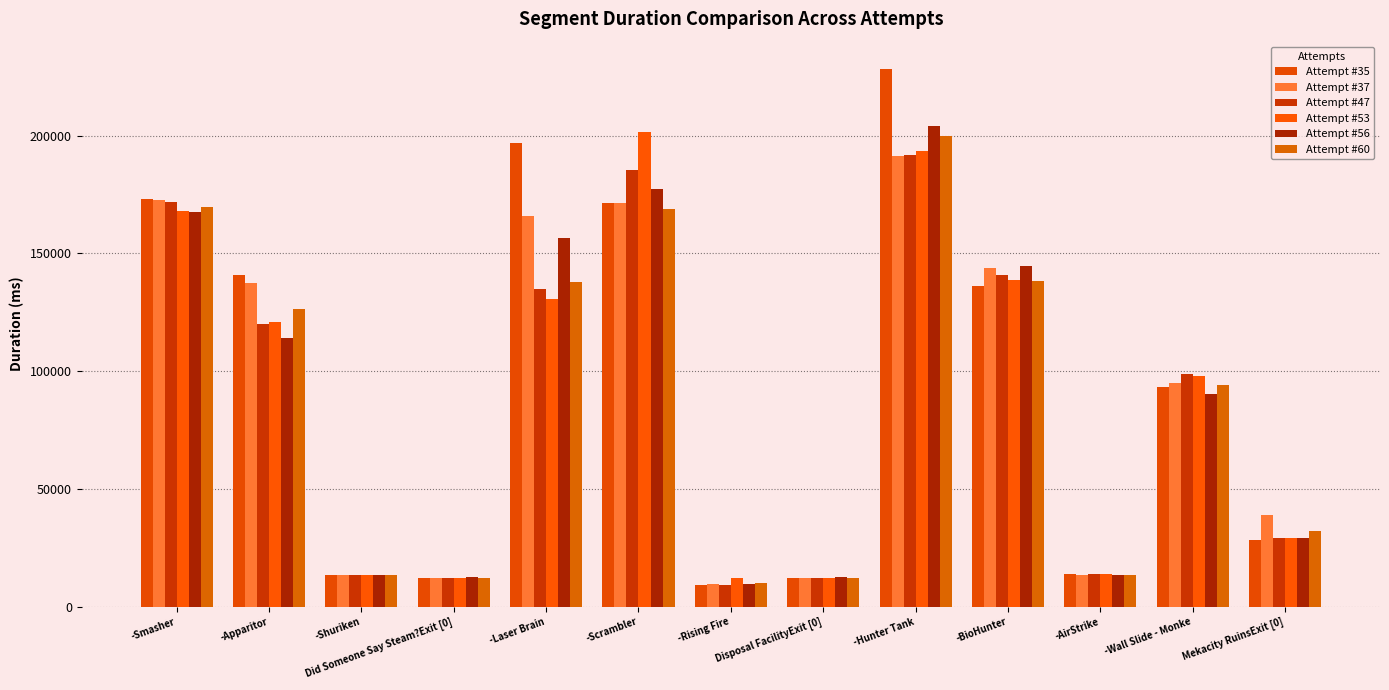

What is the label of the 7th bar from the left?

-Rising Fire